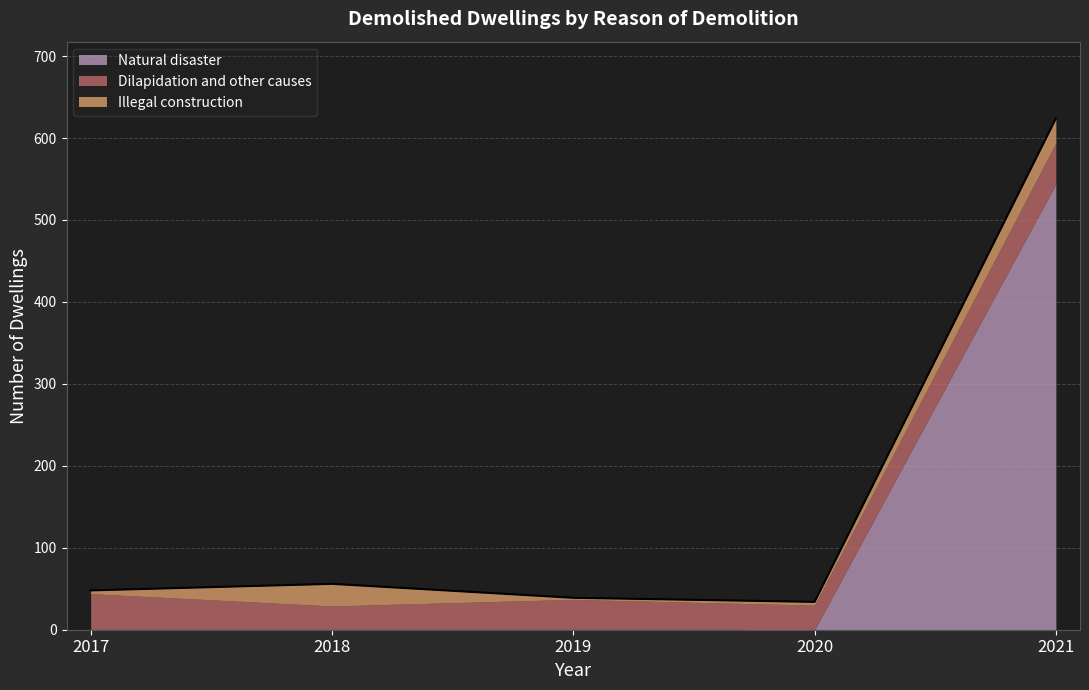

What is the value of the Natural disaster point at the 3rd from the left?

1